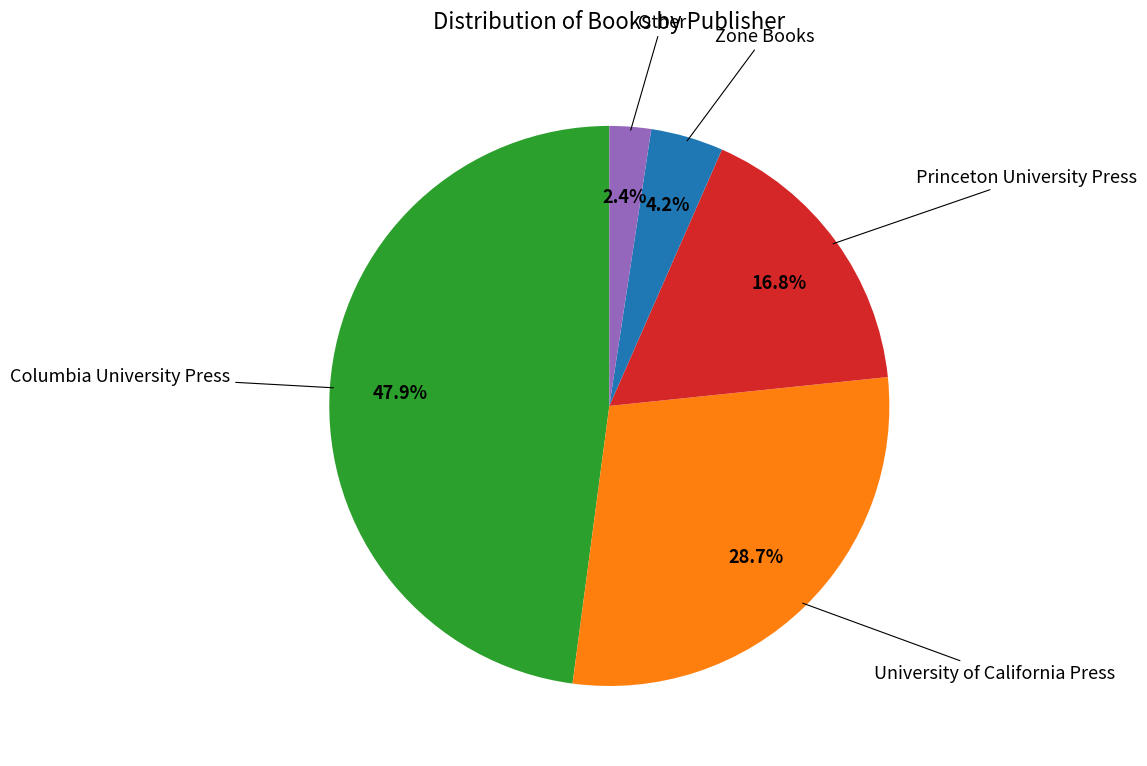

Which has a higher value, University of California Press or Zone Books?

University of California Press